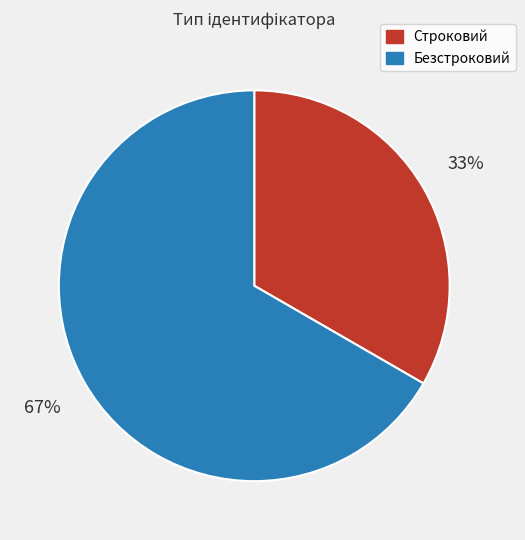

Is it true that Безстроковий is 61% of the pie?

False